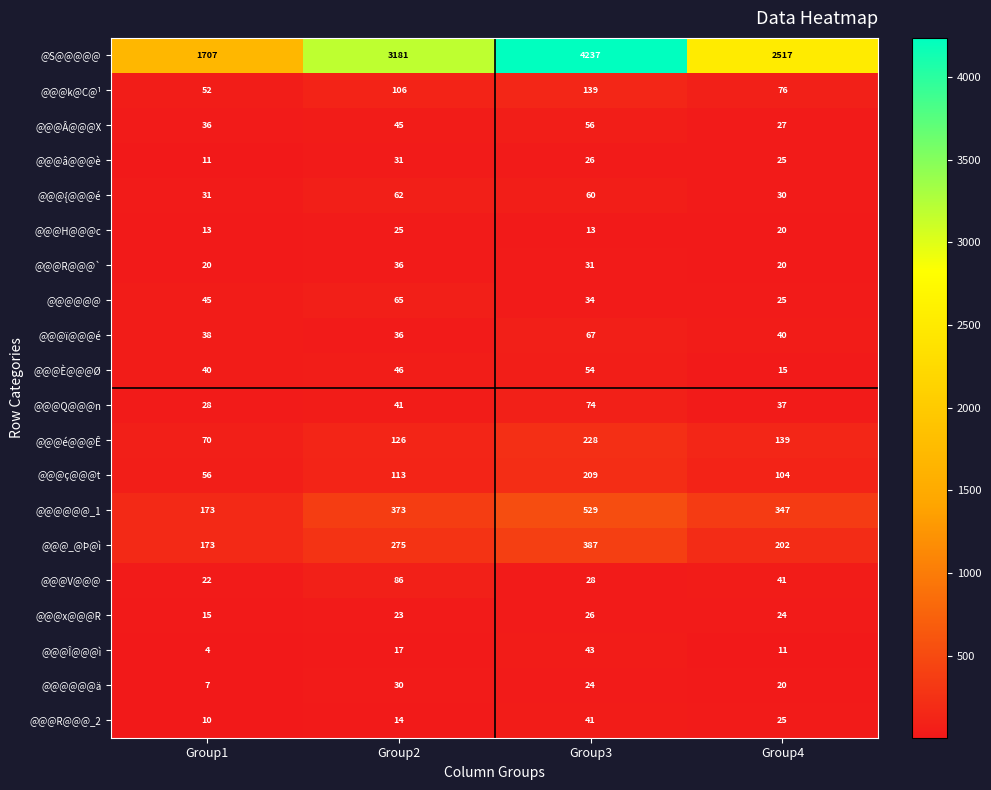

Rank the categories by @@@x@@@R value from lowest to highest.

Group1, Group2, Group4, Group3